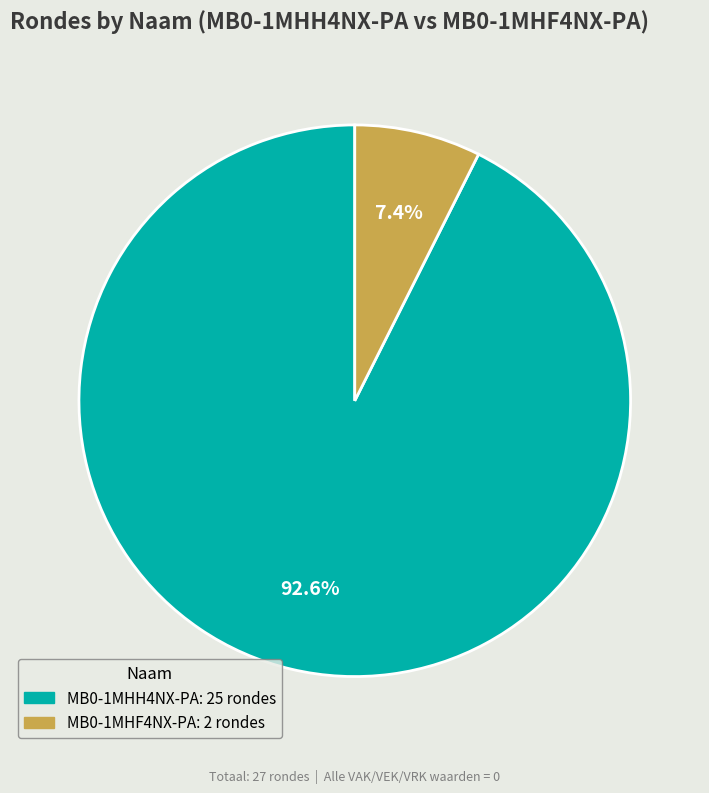

Is there any slice that represents more than half of the pie?

Yes